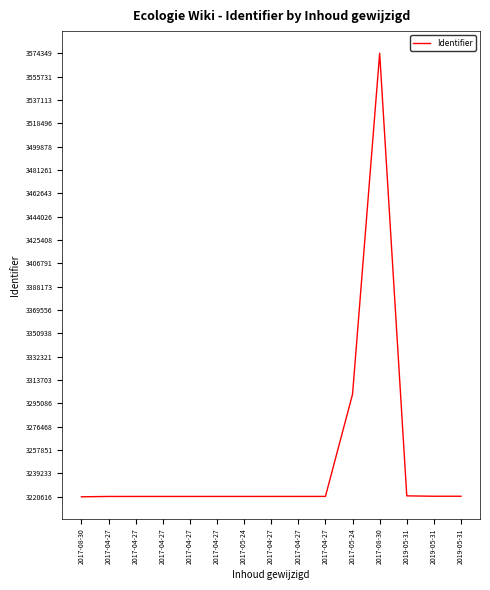

How many lines are shown in the chart?

1